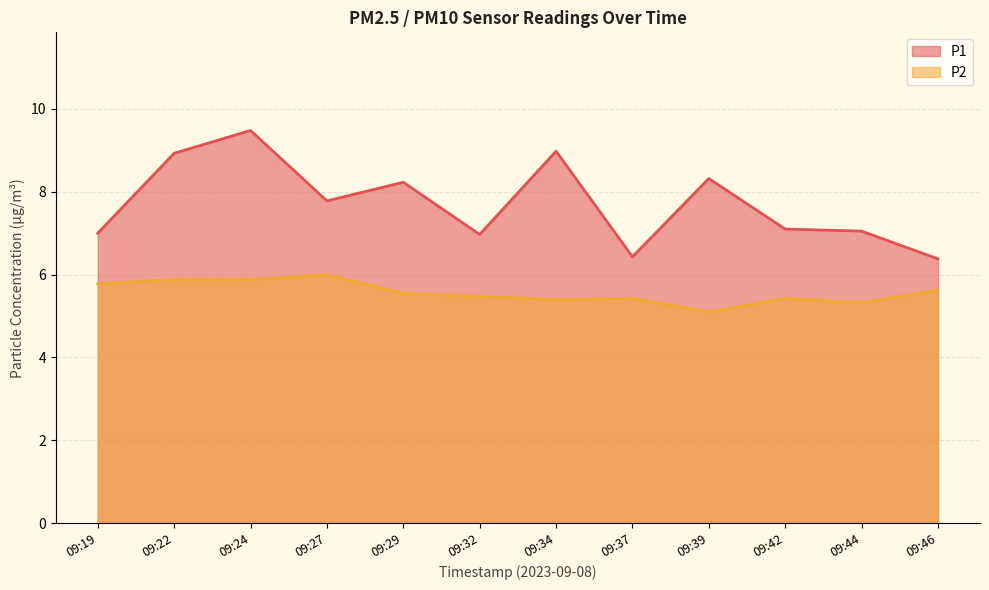

True or false: P1 and P2 cross at least once.

False